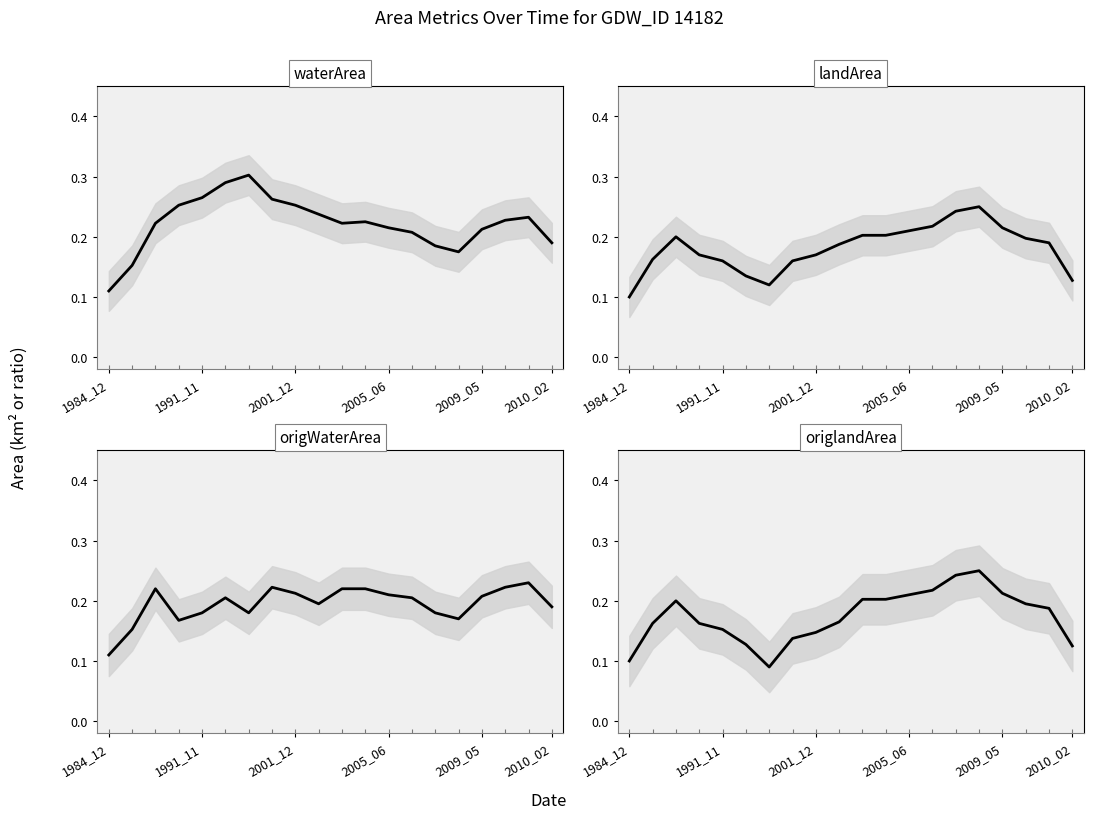

Which series has the largest total across all categories?

waterArea